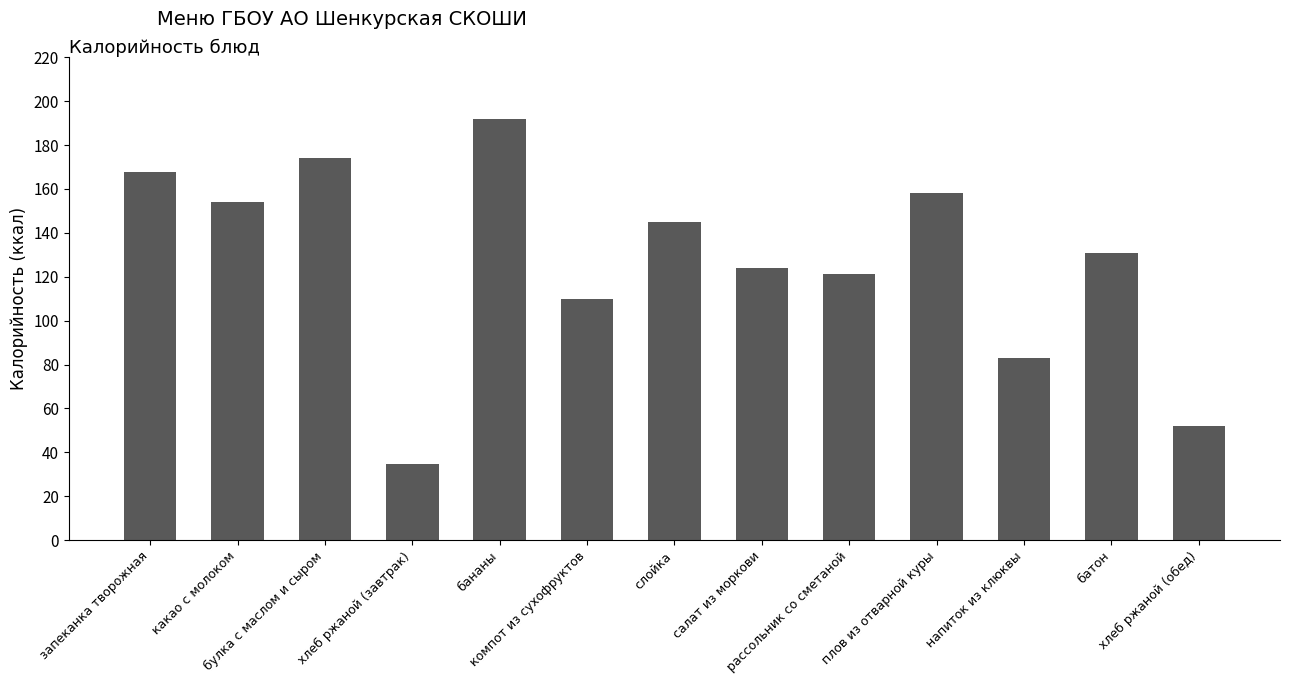

What is the greatest value displayed?

192.0